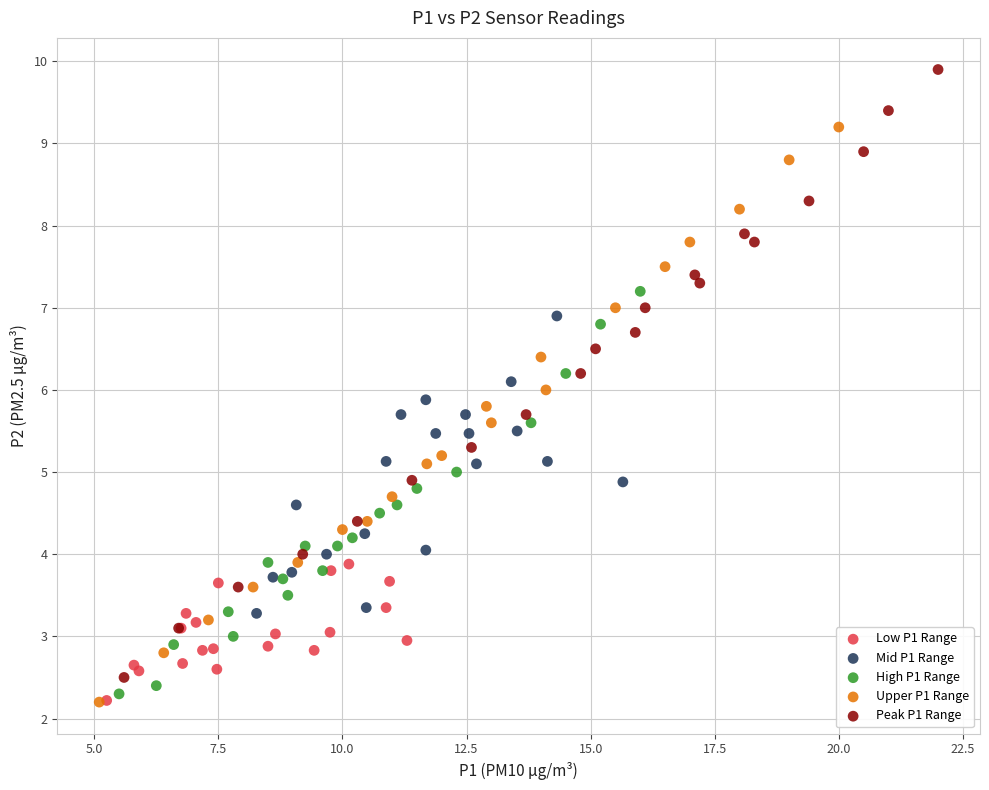

Which series has the widest spread of Y values?

Peak P1 Range